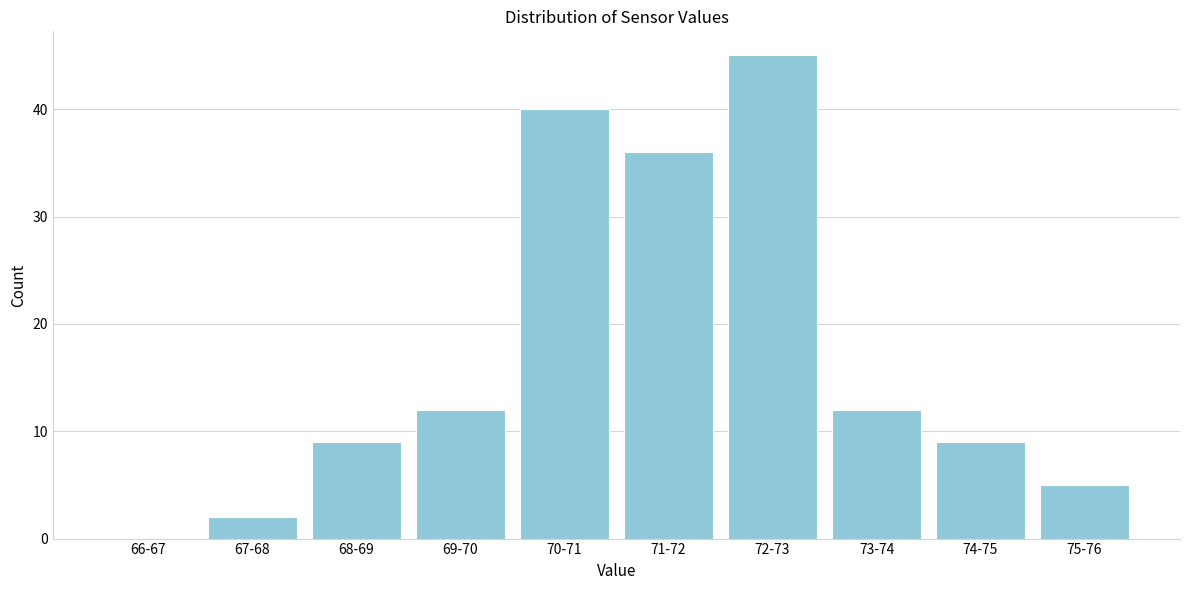

Reading left to right, transcribe all the data shown in this chart.

66-67=0	67-68=2	68-69=9	69-70=12	70-71=40	71-72=36	72-73=45	73-74=12	74-75=9	75-76=5